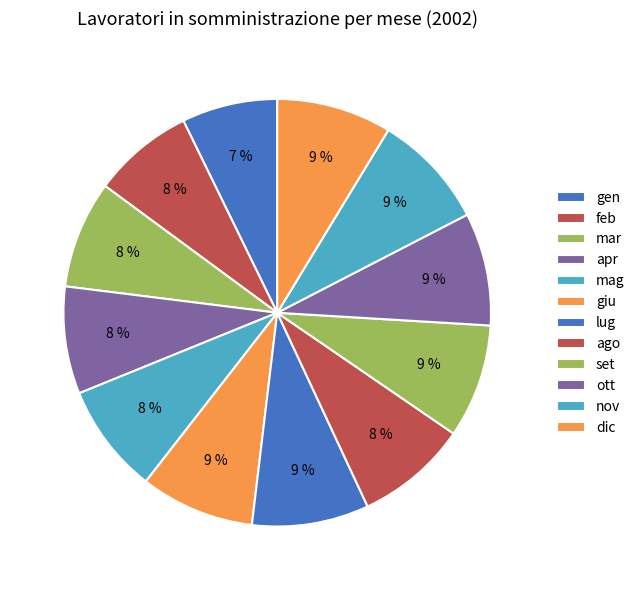

Is dic the majority of the pie?

No